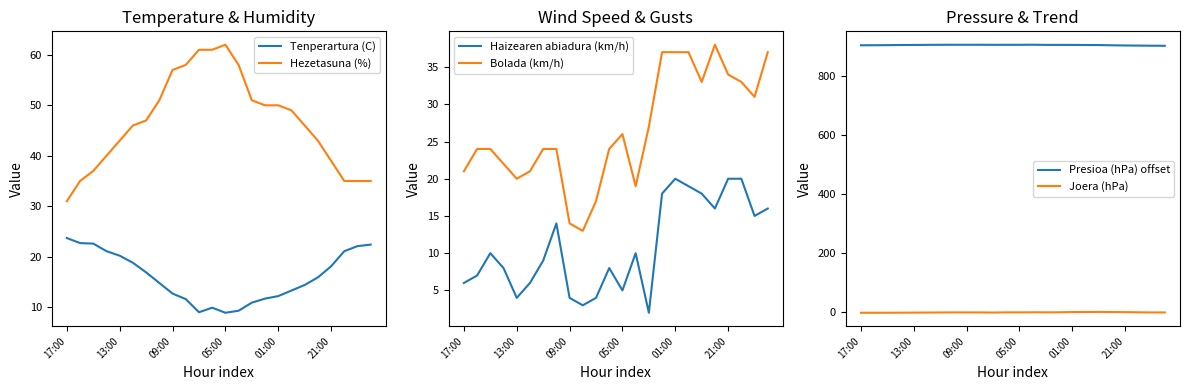

At how many categories does at least one series exceed 838?

24